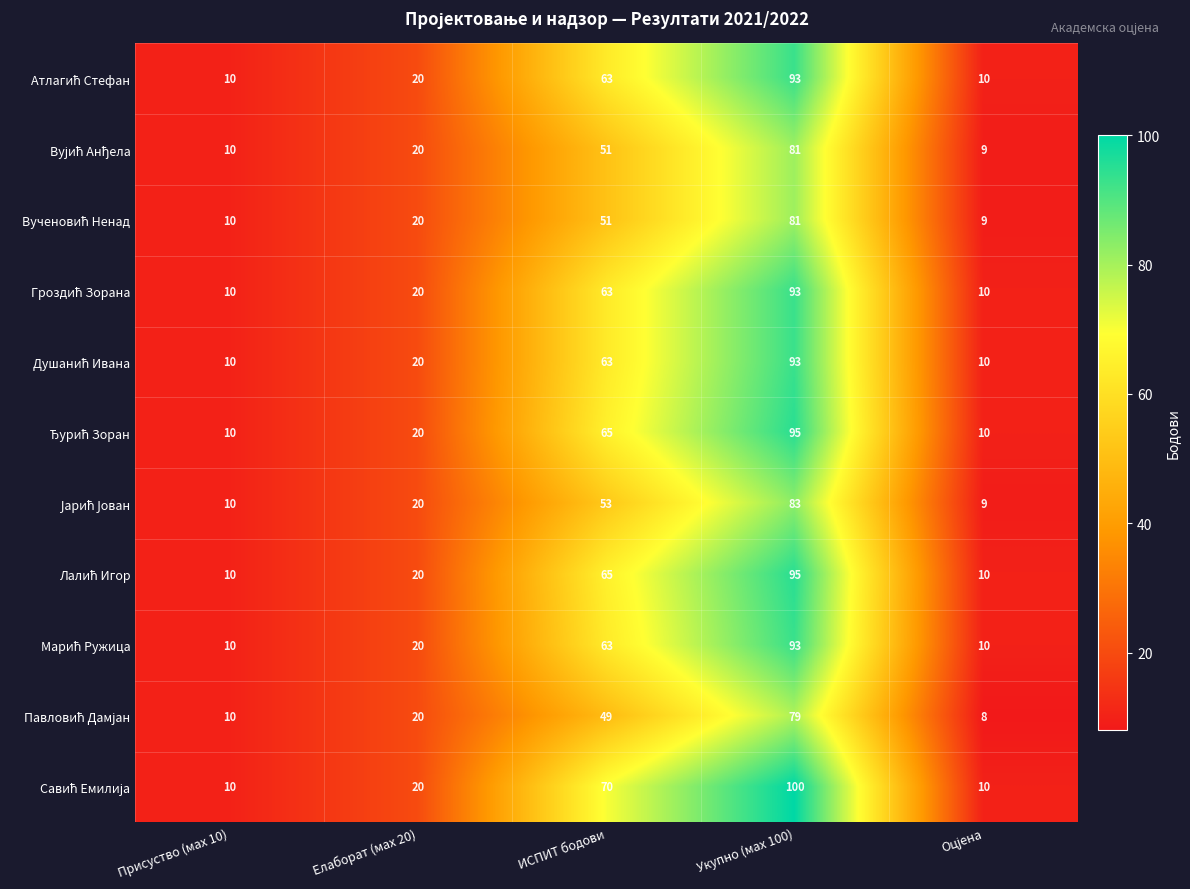

At how many categories does at least one series exceed 84?

1